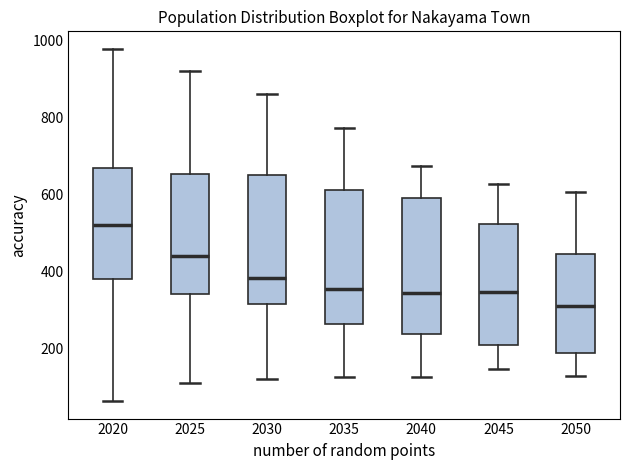

Reading left to right, read every box against the y-axis: the position of its median line, the range the box covers, and the ends of its whiskers. The values are not printed on the chart, so give them approximately, as read against the axis.

2020: median 520, box 380 to 660, whiskers 60 to 980
2025: median 440, box 340 to 660, whiskers 120 to 920
2030: median 380, box 320 to 660, whiskers 120 to 860
2035: median 360, box 260 to 620, whiskers 120 to 780
2040: median 340, box 240 to 600, whiskers 120 to 680
2045: median 340, box 220 to 520, whiskers 140 to 620
2050: median 320, box 180 to 440, whiskers 120 to 600